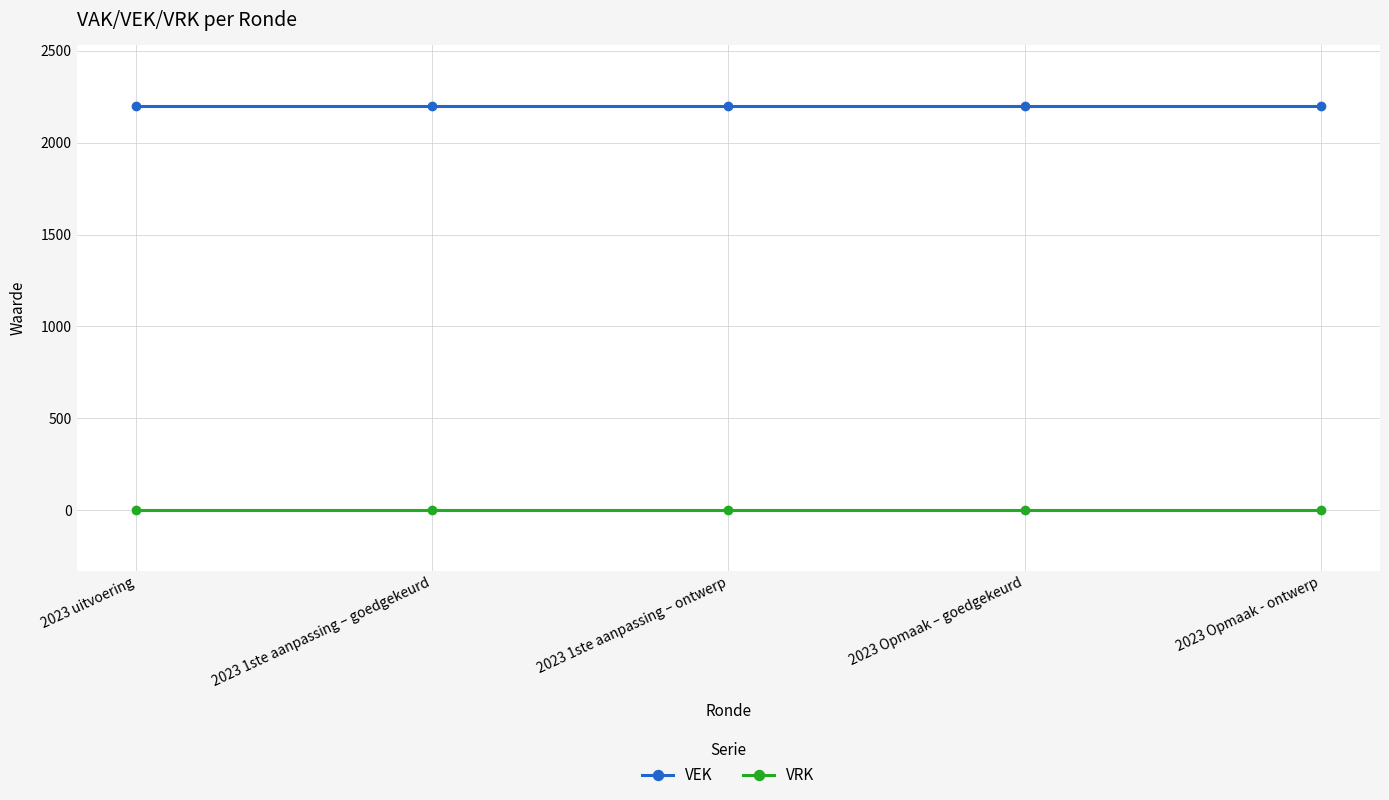

List the series in order of their peak value, highest first.

VEK, VRK